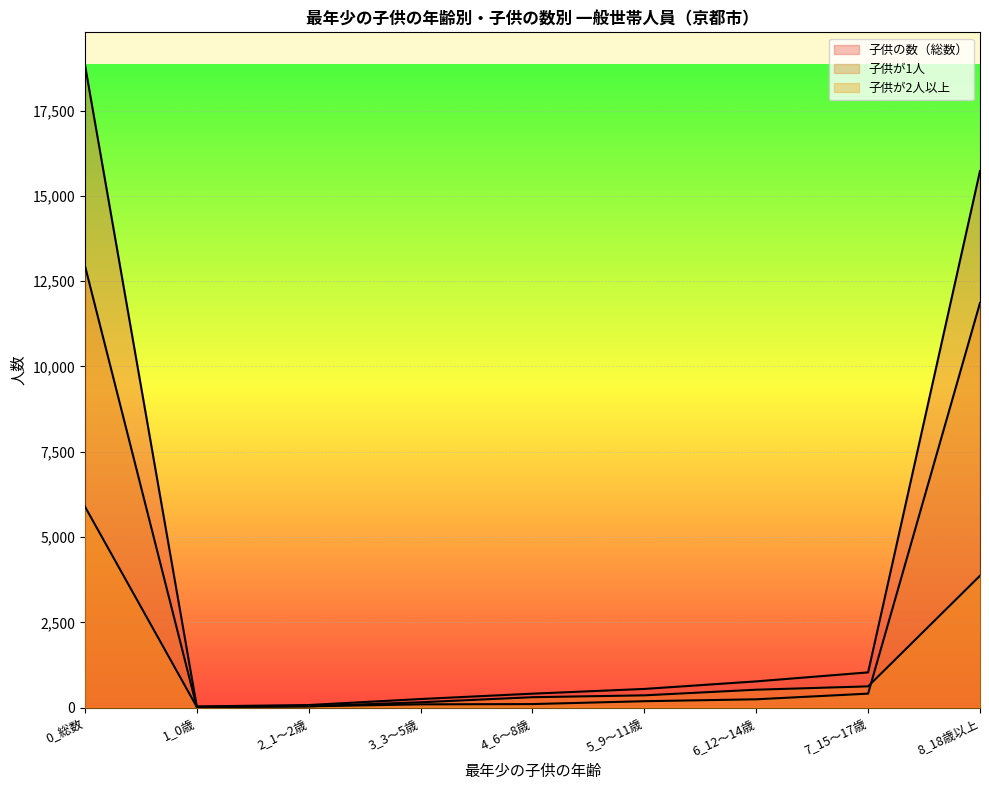

True or false: 子供が1人 and 子供の数（総数） cross at least once.

False